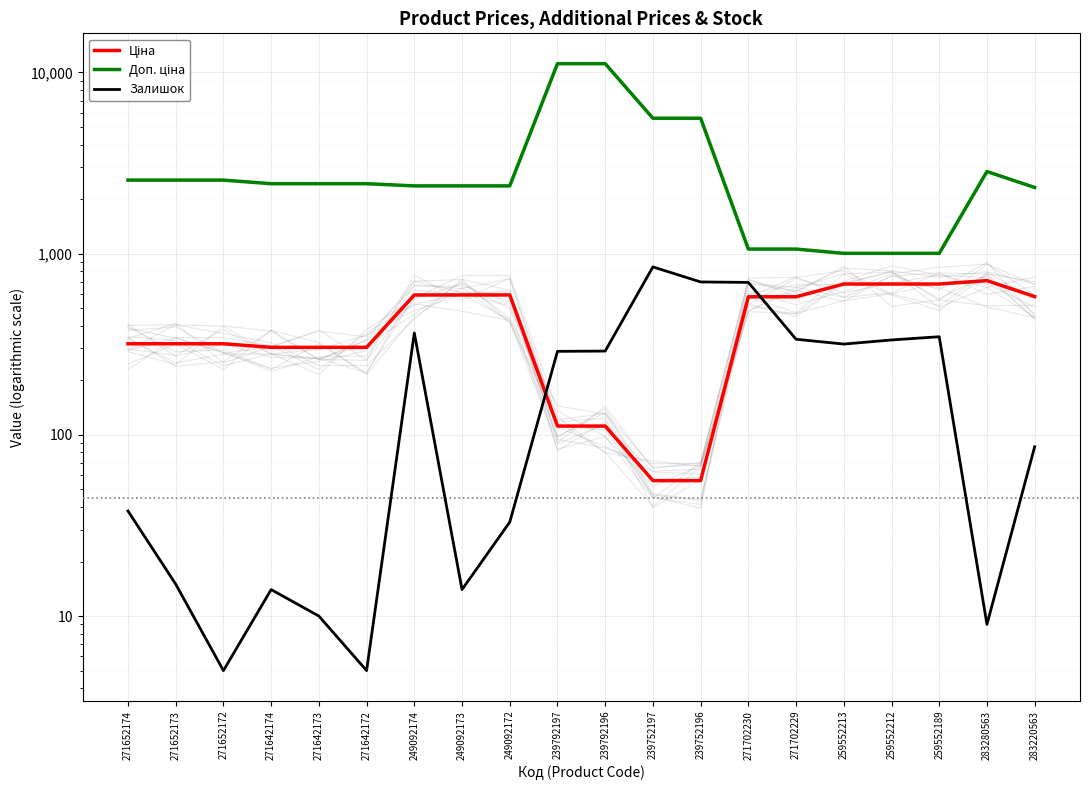

Where is Доп. ціна nearest to the value 6093?

239752197